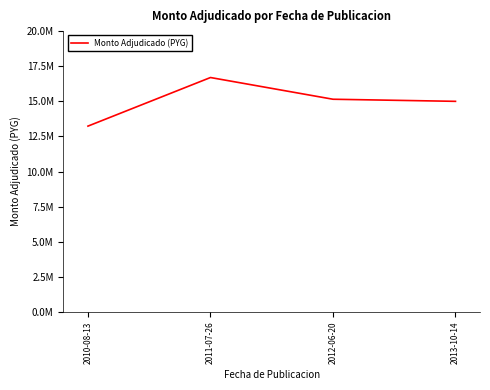

At which label is the value closest to 14965000?

2013-10-14